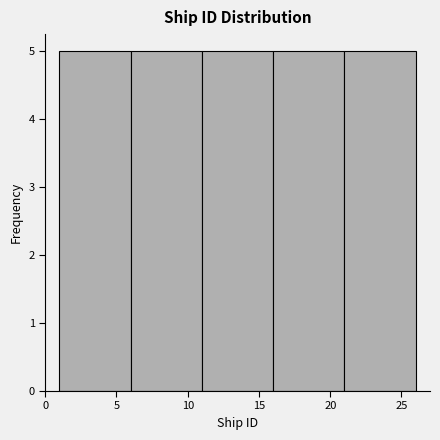

Reading left to right, transcribe this chart: for each bar, give the range it covers on the x-axis and its height. The values are not printed on the chart, so give them approximately, as read against the axis.

1 to 6: 5
6 to 11: 5
11 to 16: 5
16 to 21: 5
21 to 26: 5